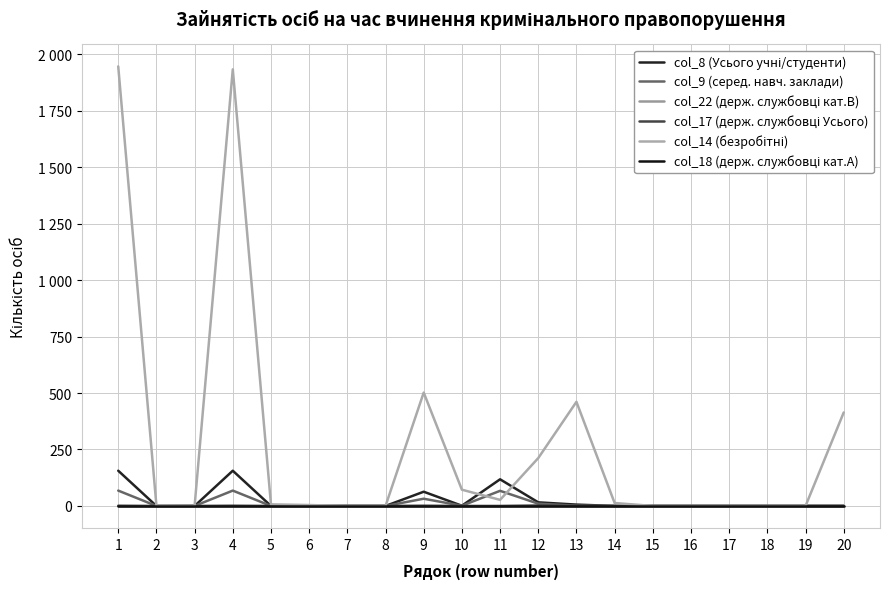

The col_14 (безробітні) series shows 632 at 13. True or false?

False